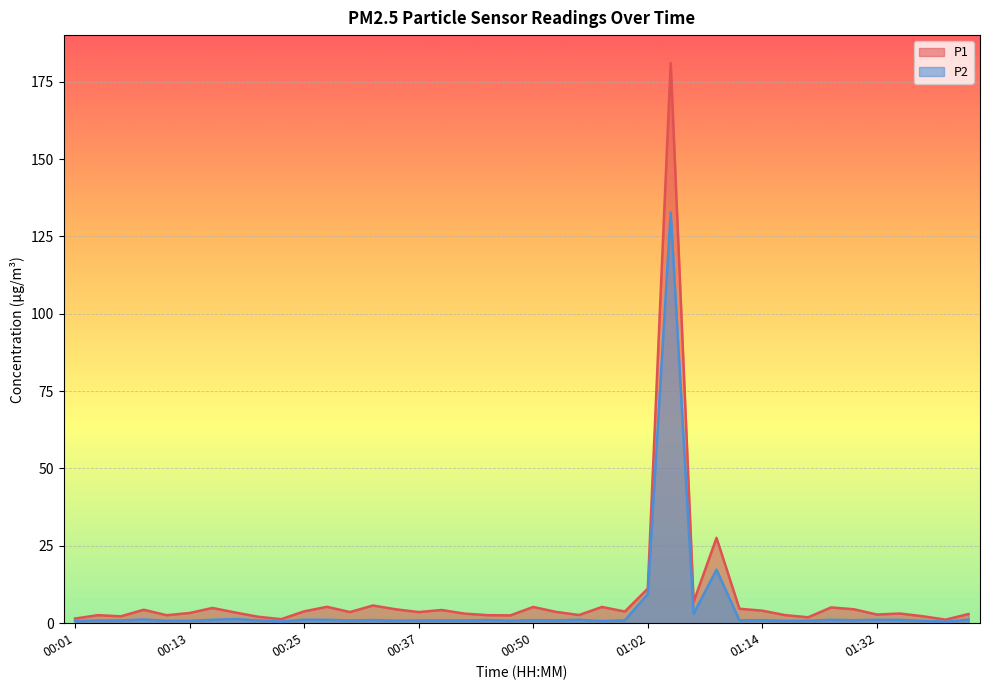

What is the approximate value of P1 at 00:47?

2.5